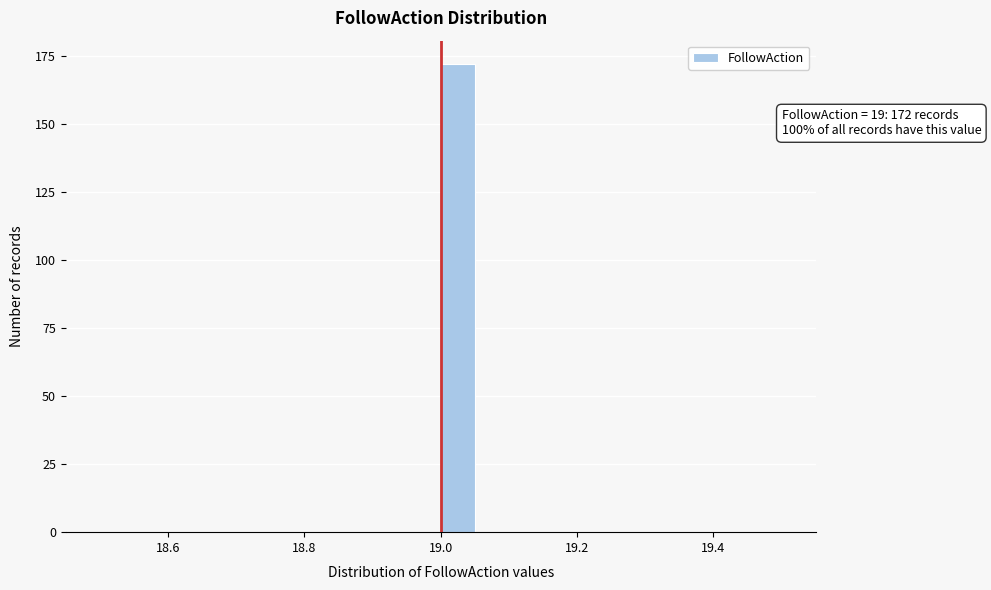

Around what value on the x-axis is the tallest bar? Give the approximate position of its centre, as read against the axis.

19.02